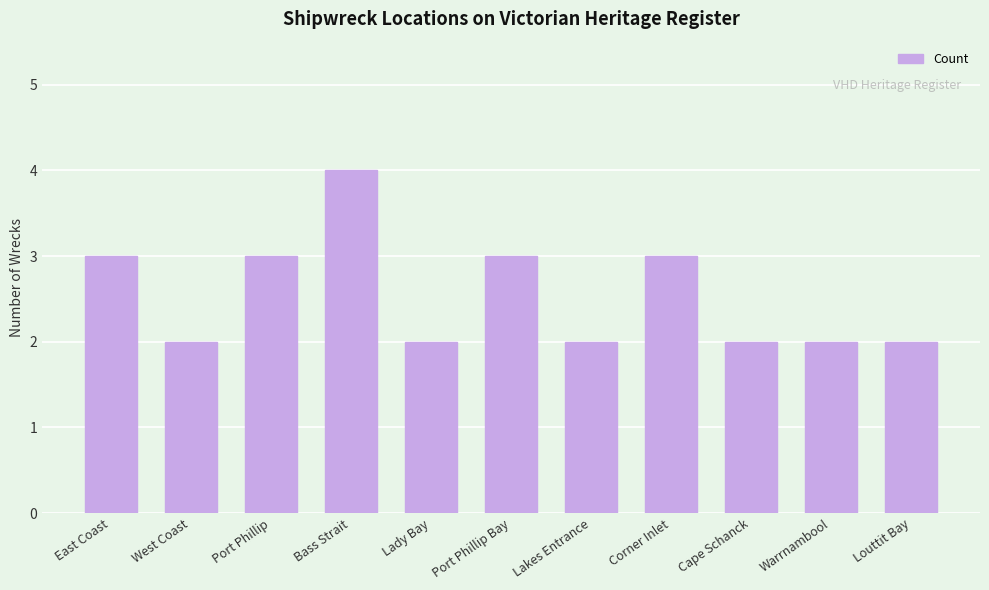

The chart shows a value of 3 at Cape Schanck. True or false?

False